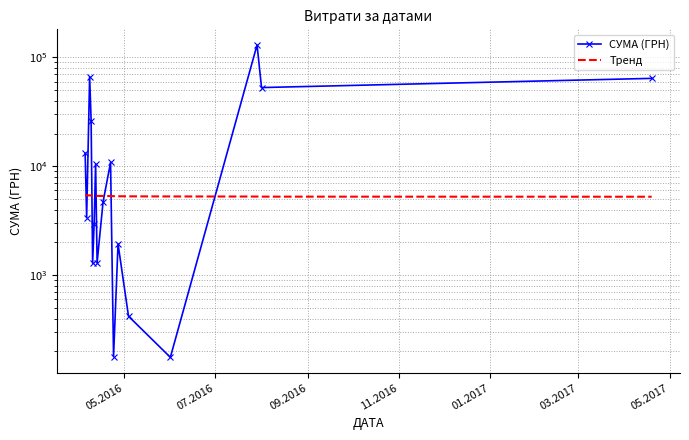

What is the difference between the highest and lowest values at 07.2016?

2030.7